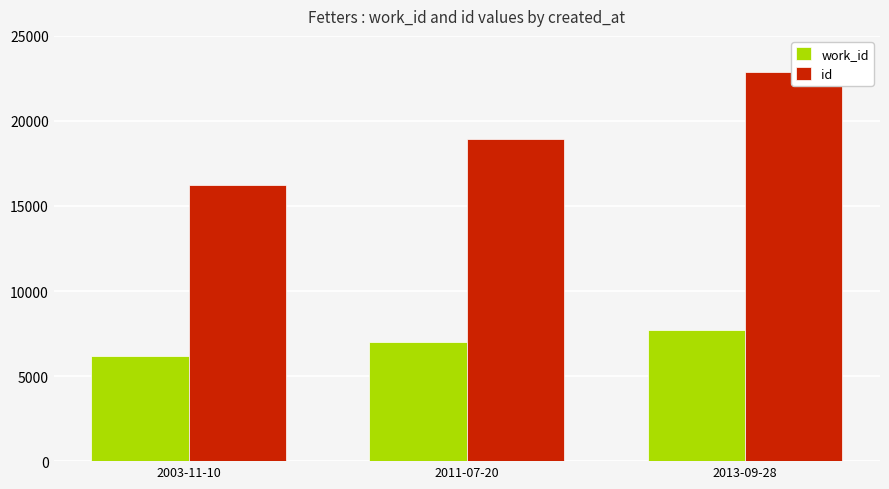

Which category has the highest value in the work_id series?

2013-09-28